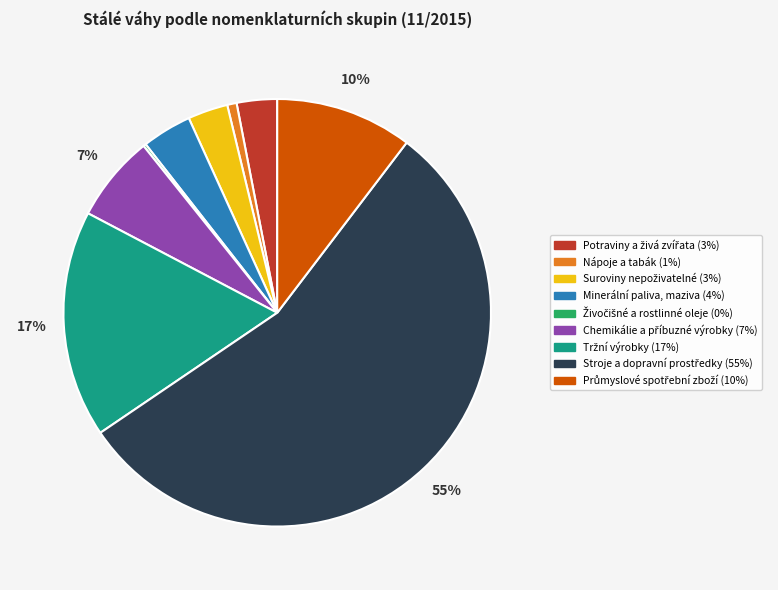

To the nearest percent, what is the difference between the largest and smallest slice percentages?

55%